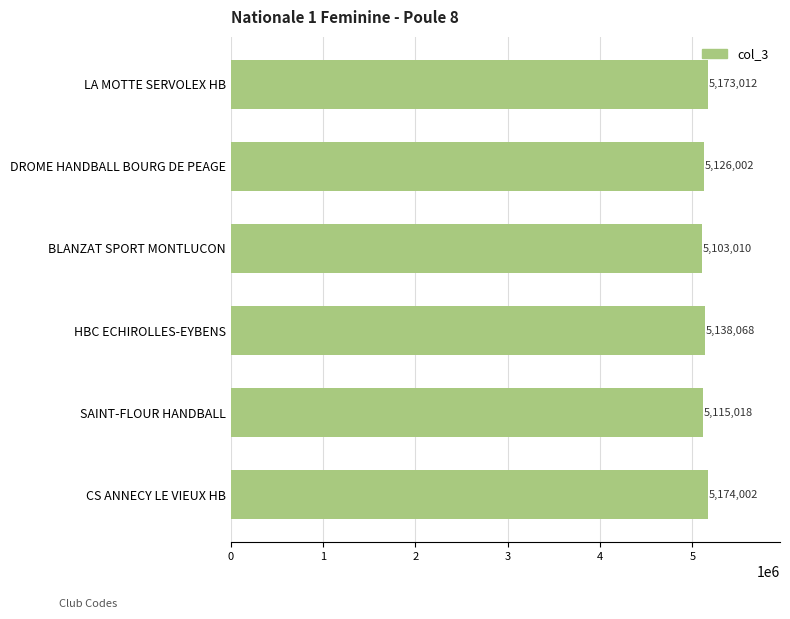

Does the chart contain any negative values?

No